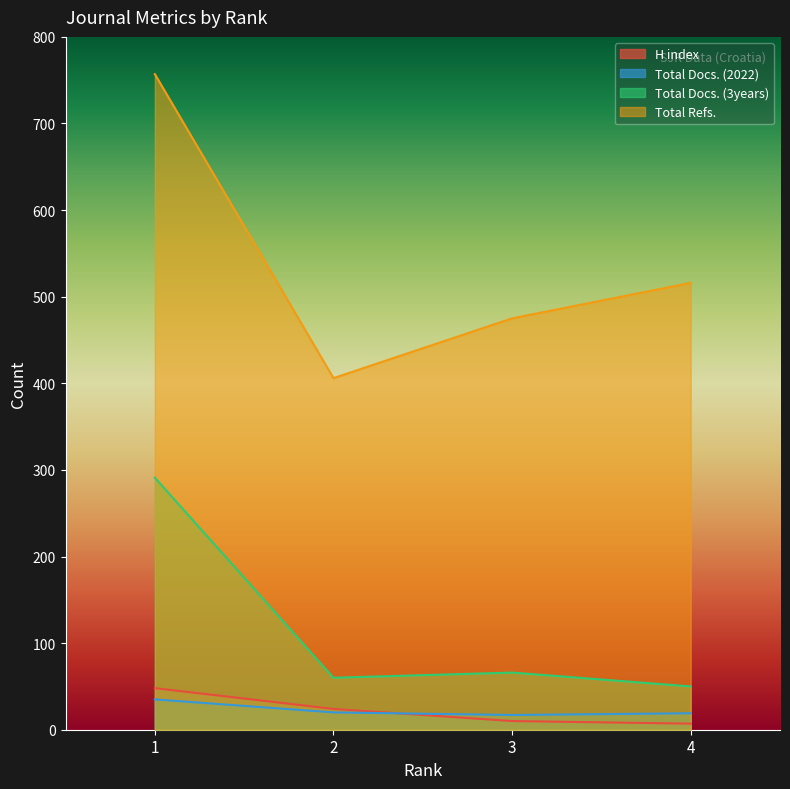

How many values in the Total Docs. (2022) series are below 20?

2